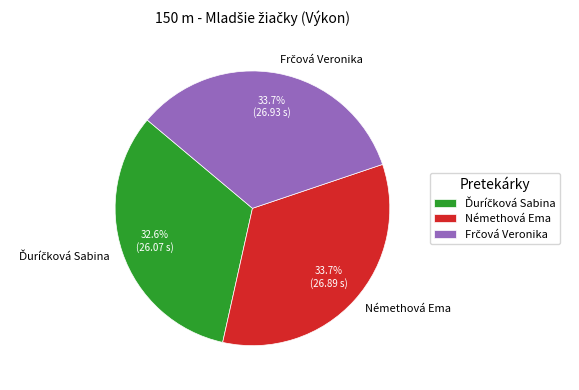

To the nearest percent, what portion does Némethová Ema represent?

34%